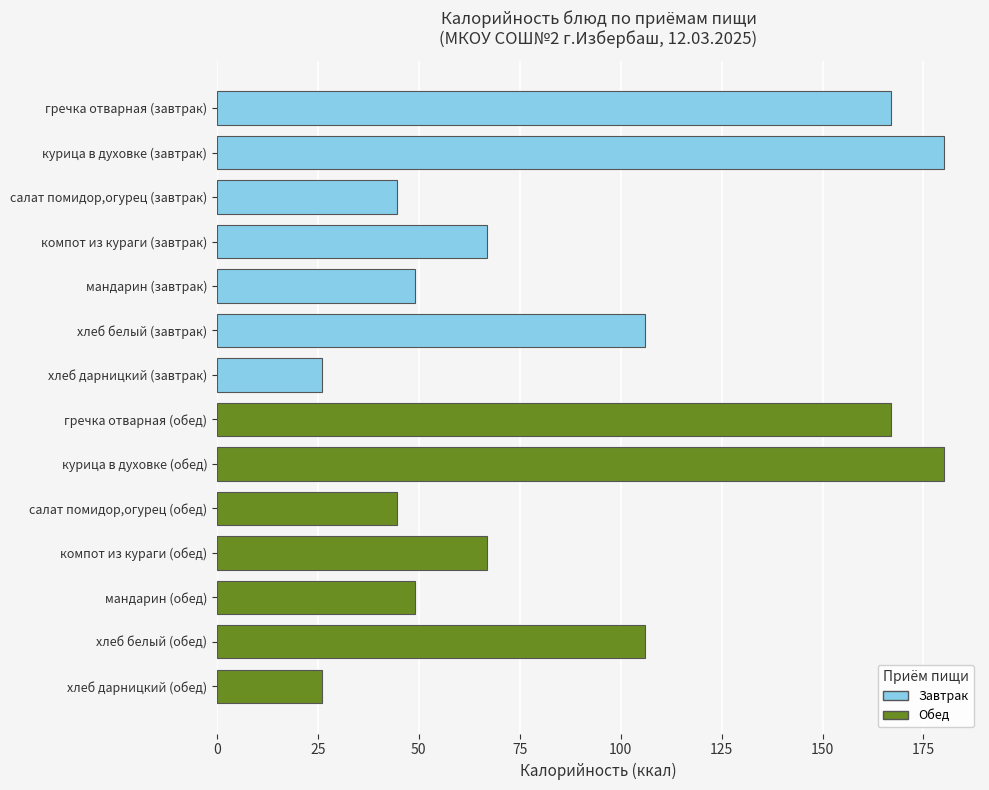

What is the average value of the Калорийность series?

91.3